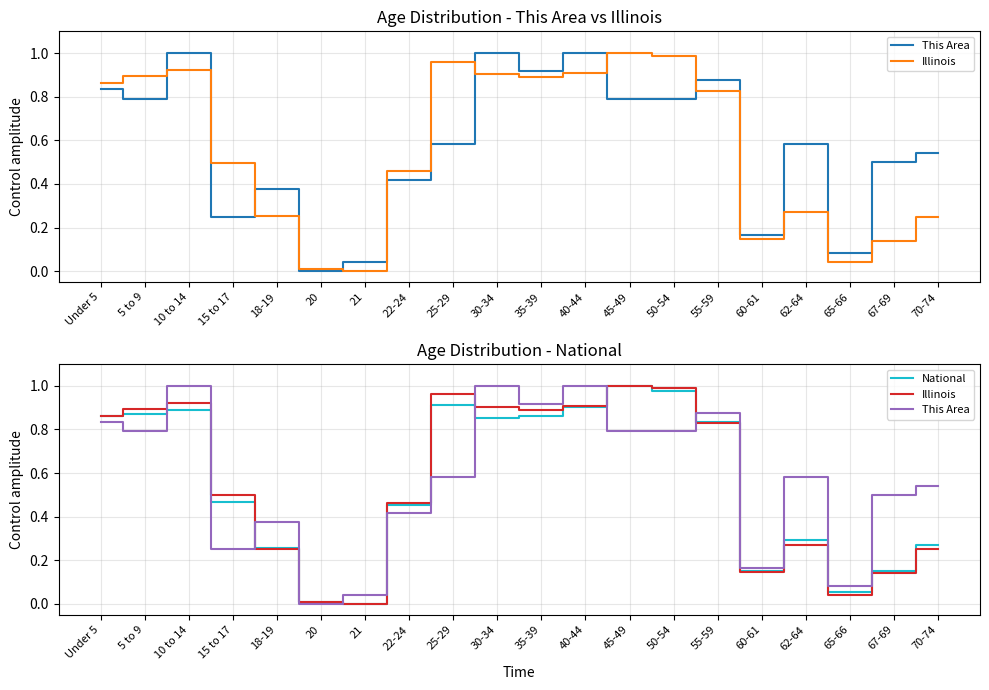

What is the average value of the This Area series?

0.6